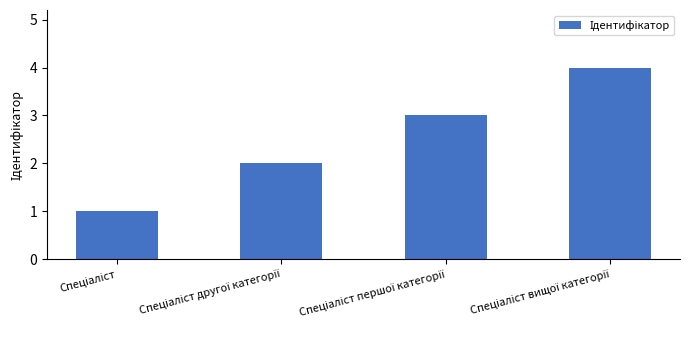

What is the maximum value shown in the chart?

4